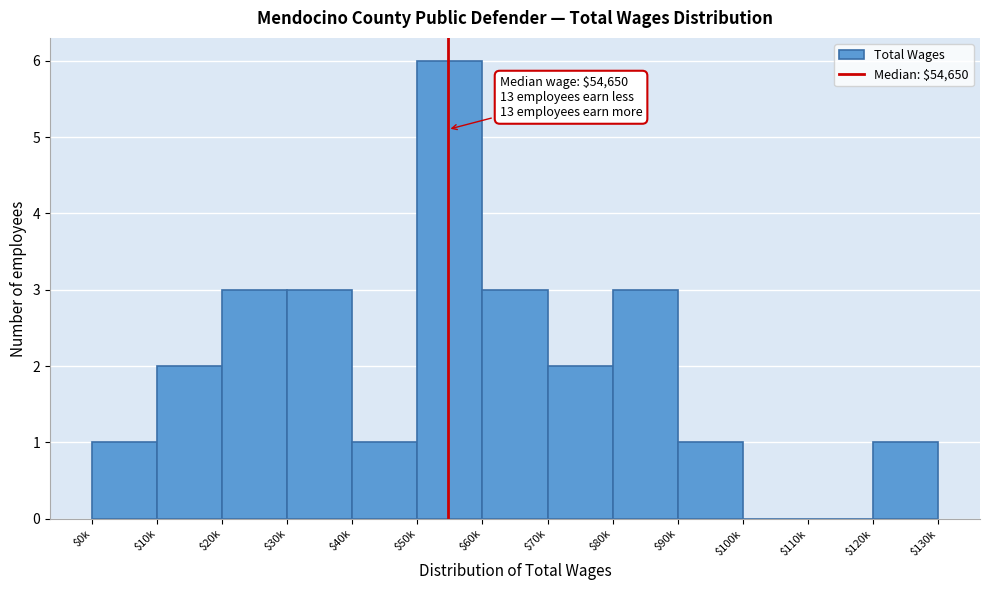

True or false: the data shows 1 at $120k.

True